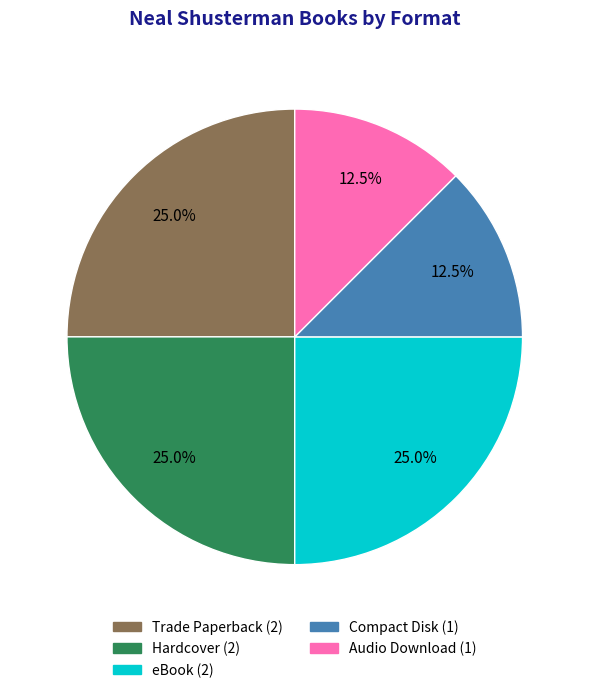

What is the ratio of the value at Compact Disk to the value at eBook?

0.5